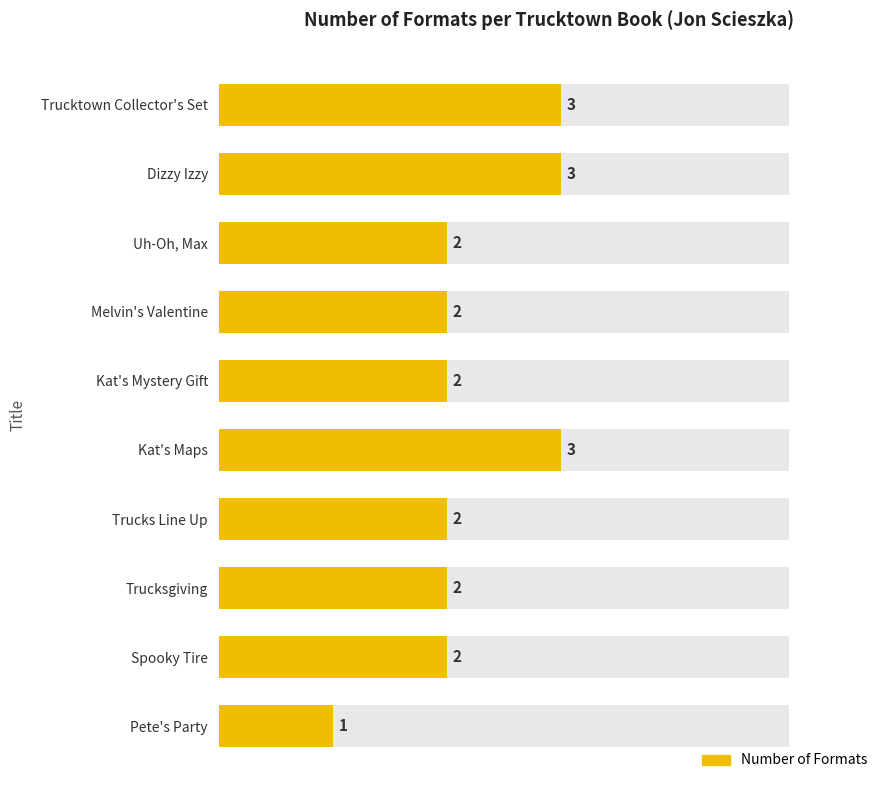

What is the smallest value displayed?

1